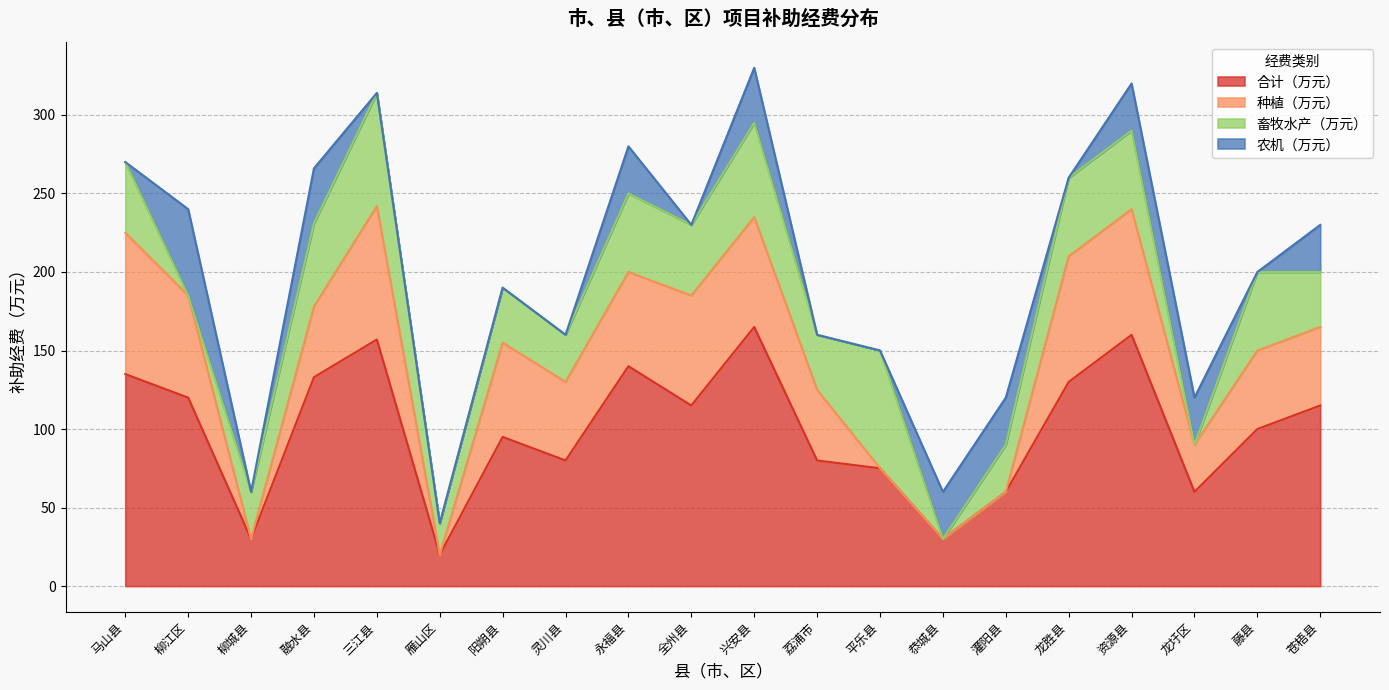

How many lines are shown in the chart?

4